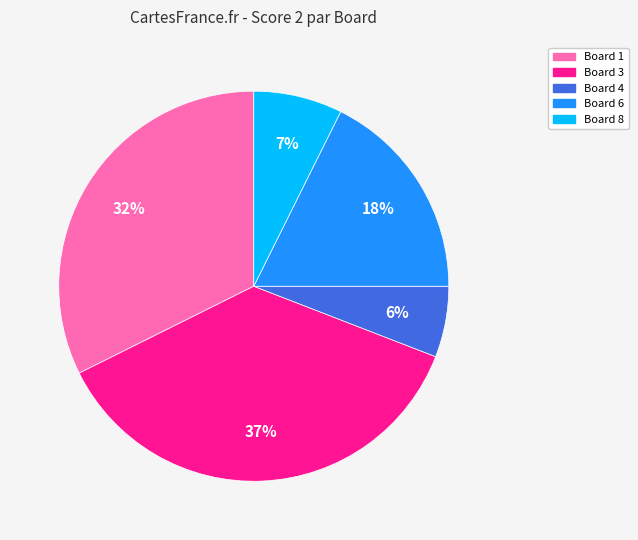

To the nearest percent, what is the combined percentage of Board 6 and Board 4?

24%